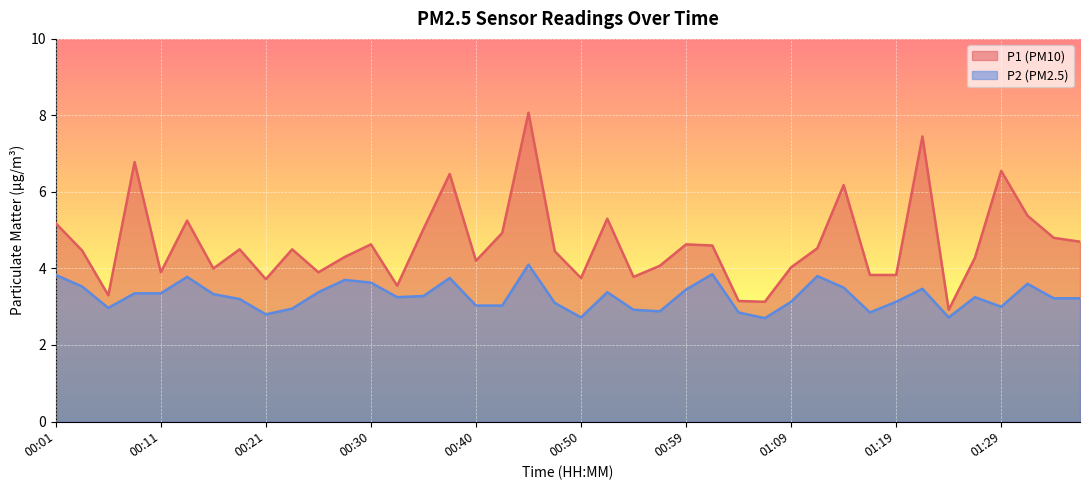

What position from the right is 01:36?

1